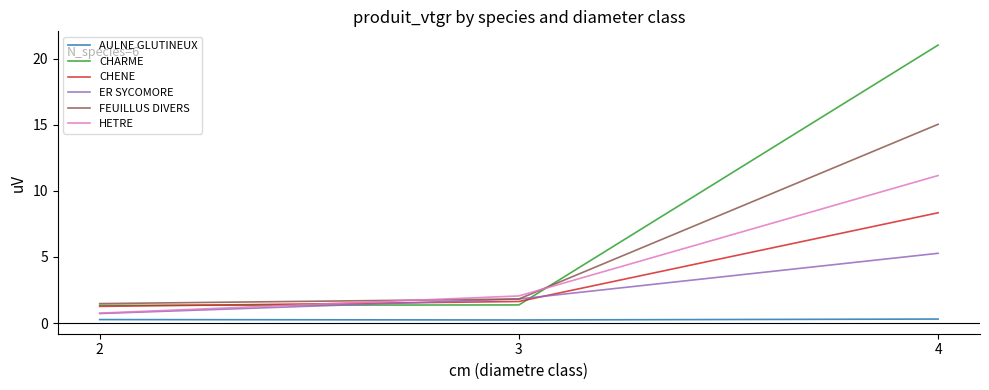

Rank the categories by FEUILLUS DIVERS value from lowest to highest.

2, 3, 4